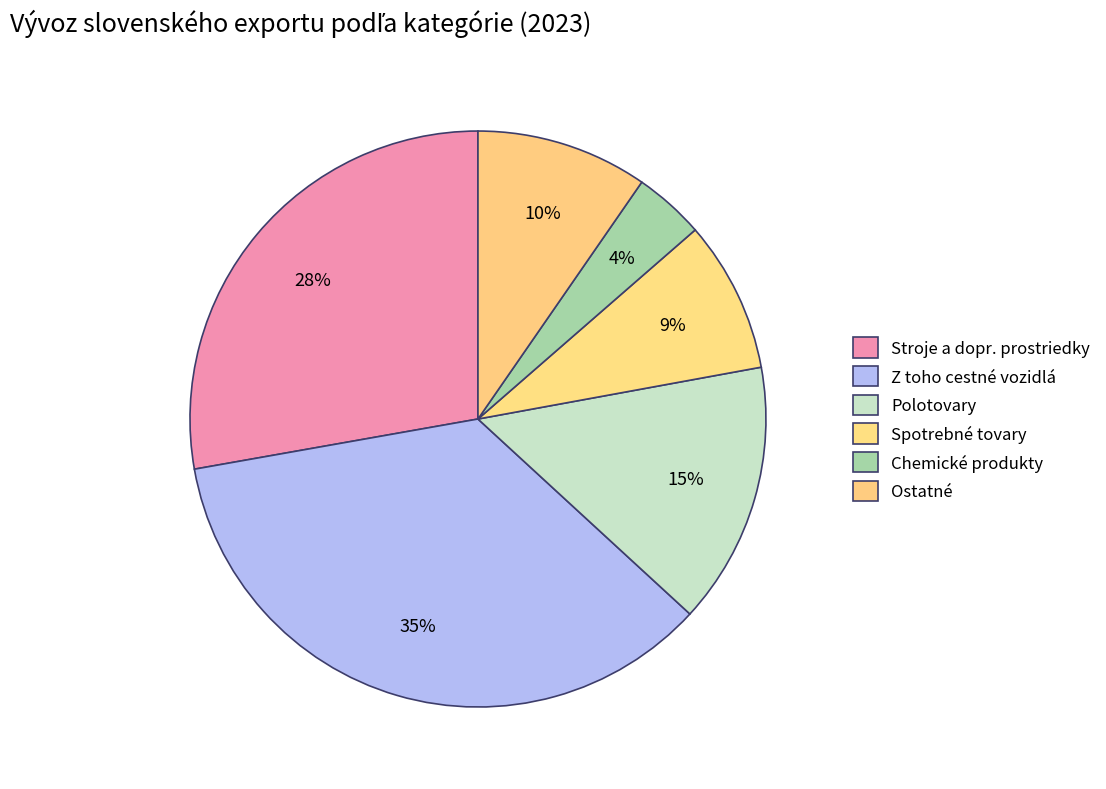

To the nearest percent, what percentage of the pie is Z toho cestné vozidlá?

35%